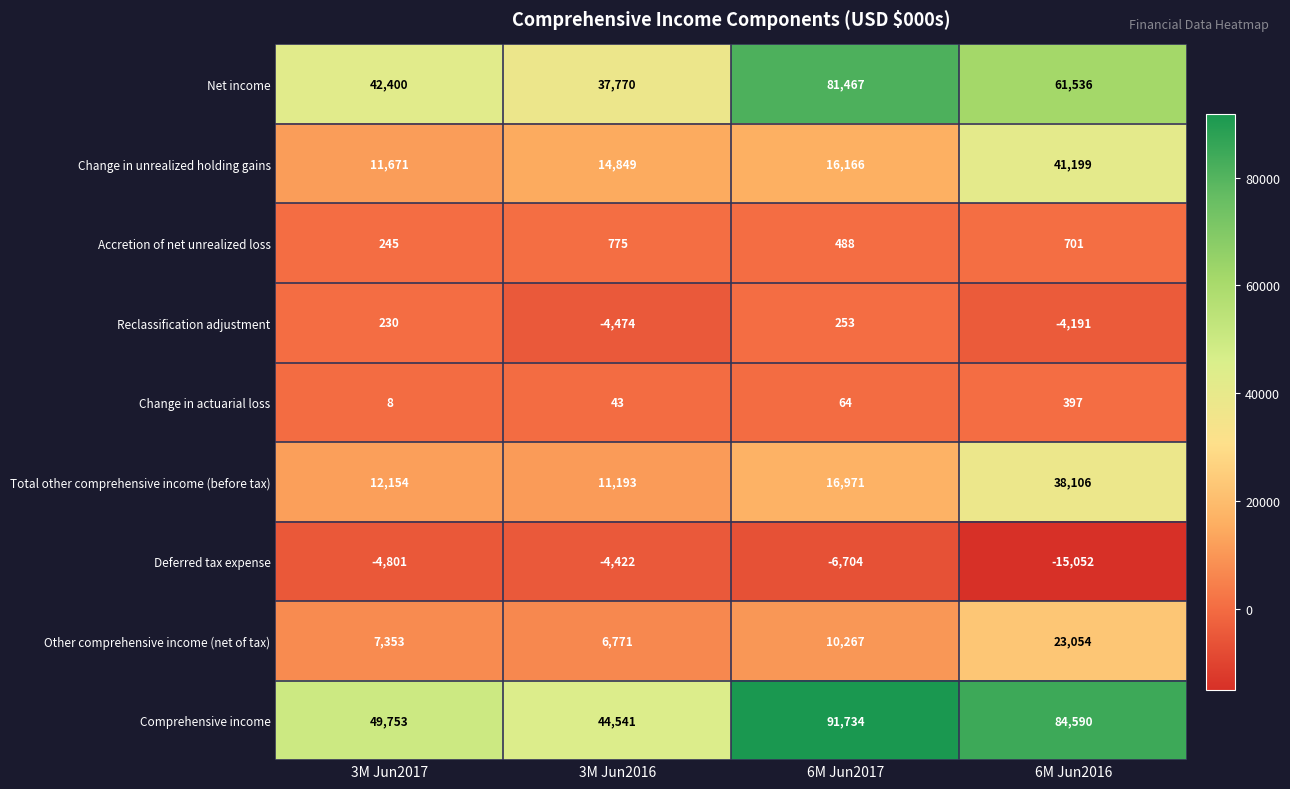

The Comprehensive income series shows 124494 at 6M Jun2017. True or false?

False